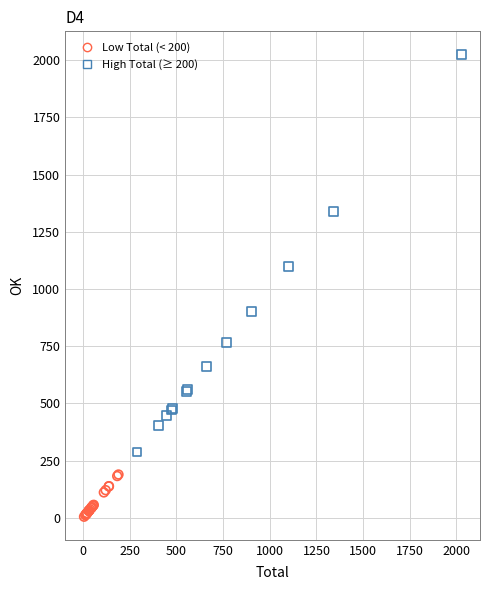

Which series has the largest Y range (max minus min)?

High Total (≥ 200)